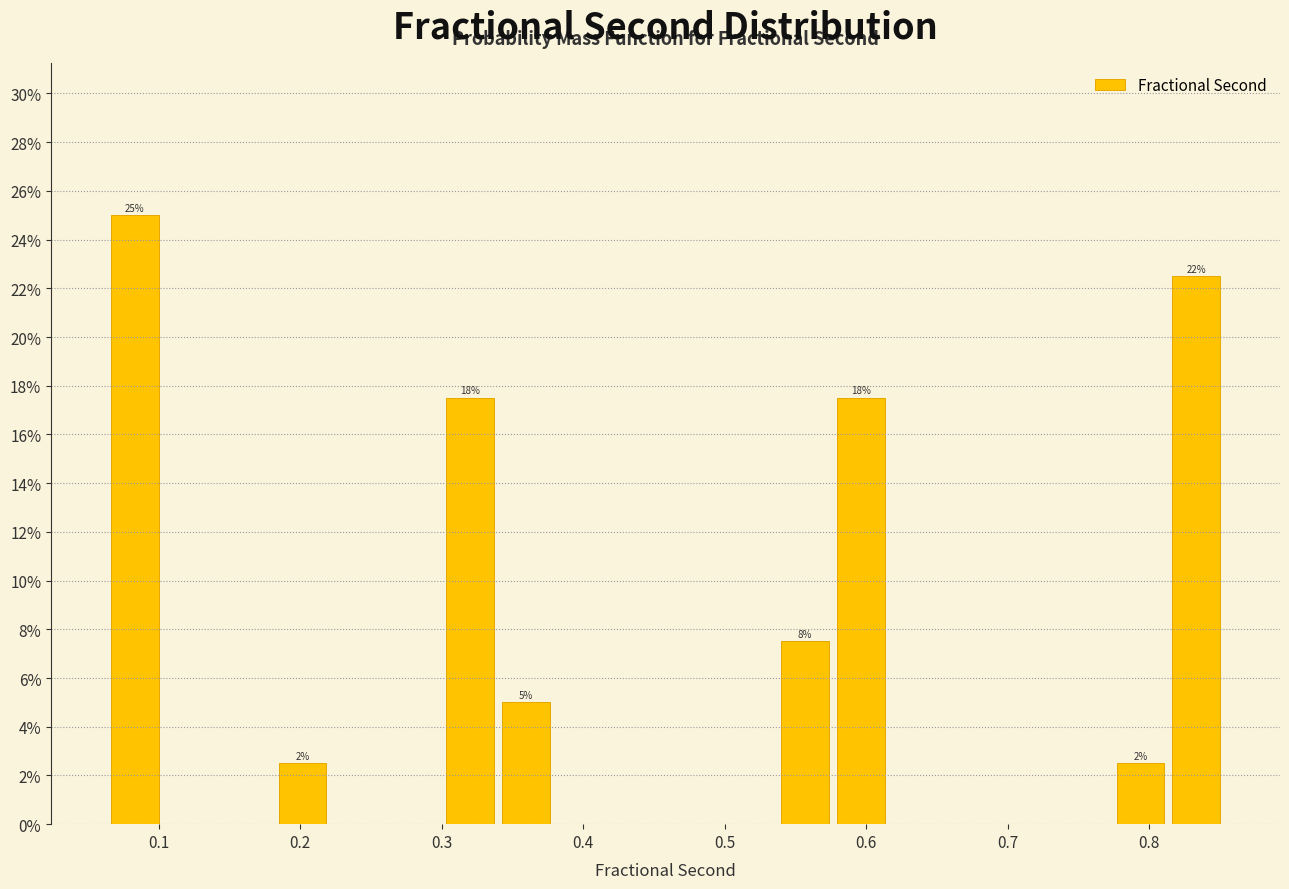

Read against the x-axis, roughly where is the centre of the tallest bar?

0.08